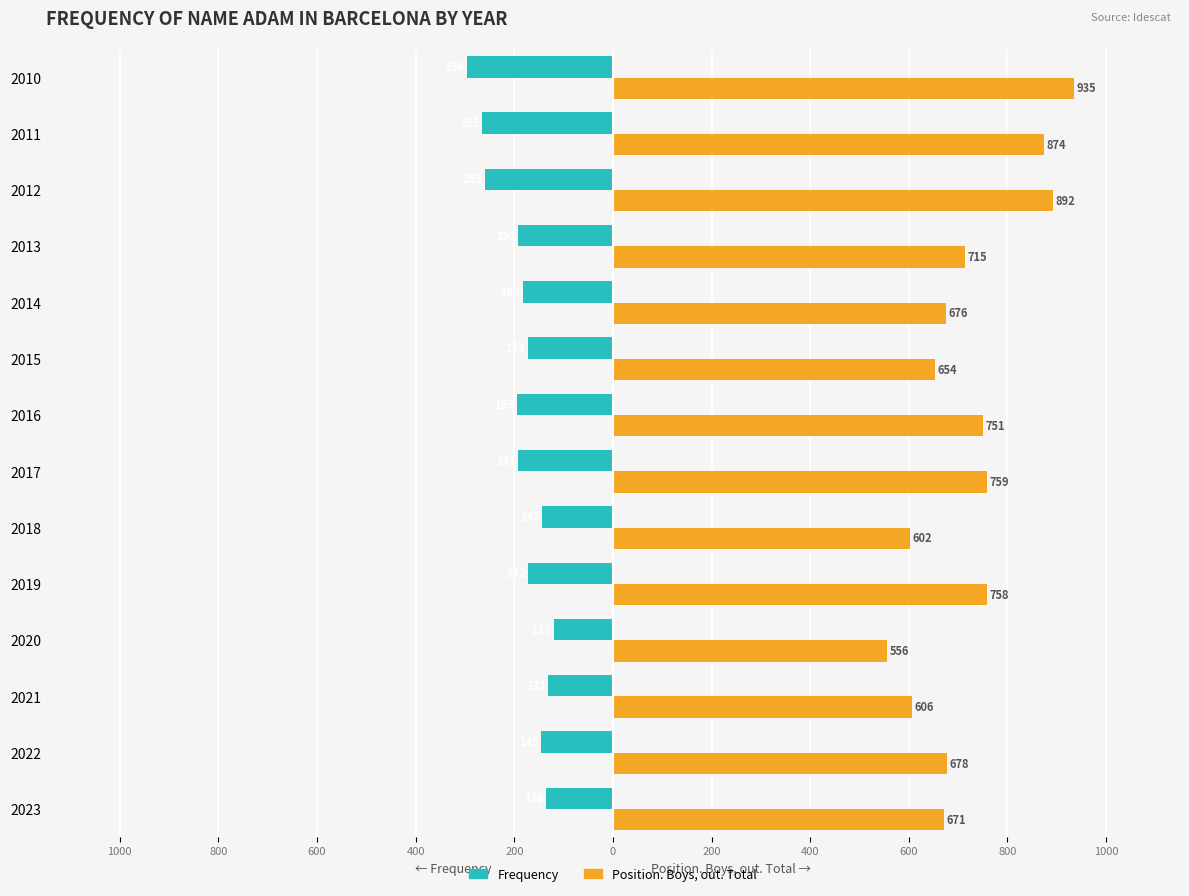

What are all the series names shown in the legend?

Frequency, Position. Boys, out. Total